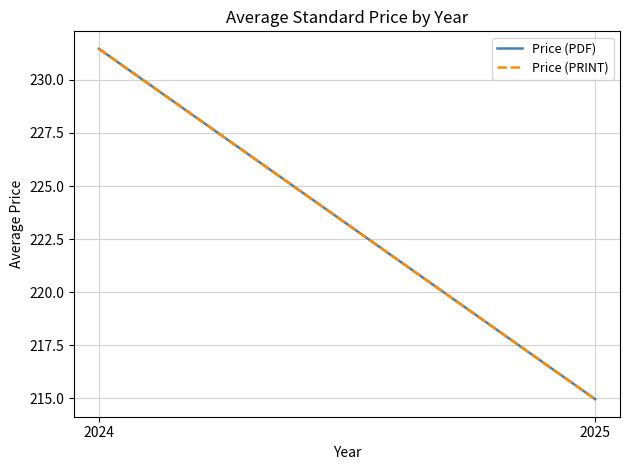

Reading left to right, transcribe all the data shown in this chart.

Price (PDF): 231.5	215.0
Price (PRINT): 231.5	215.0